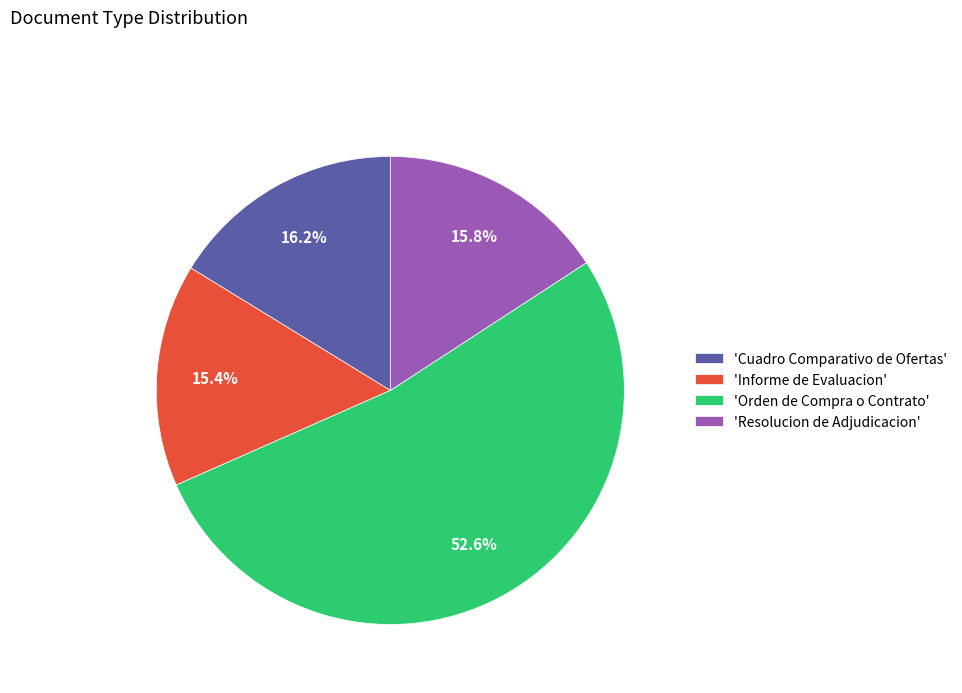

What portion of the pie excludes 'Informe de Evaluacion'?

84.6%